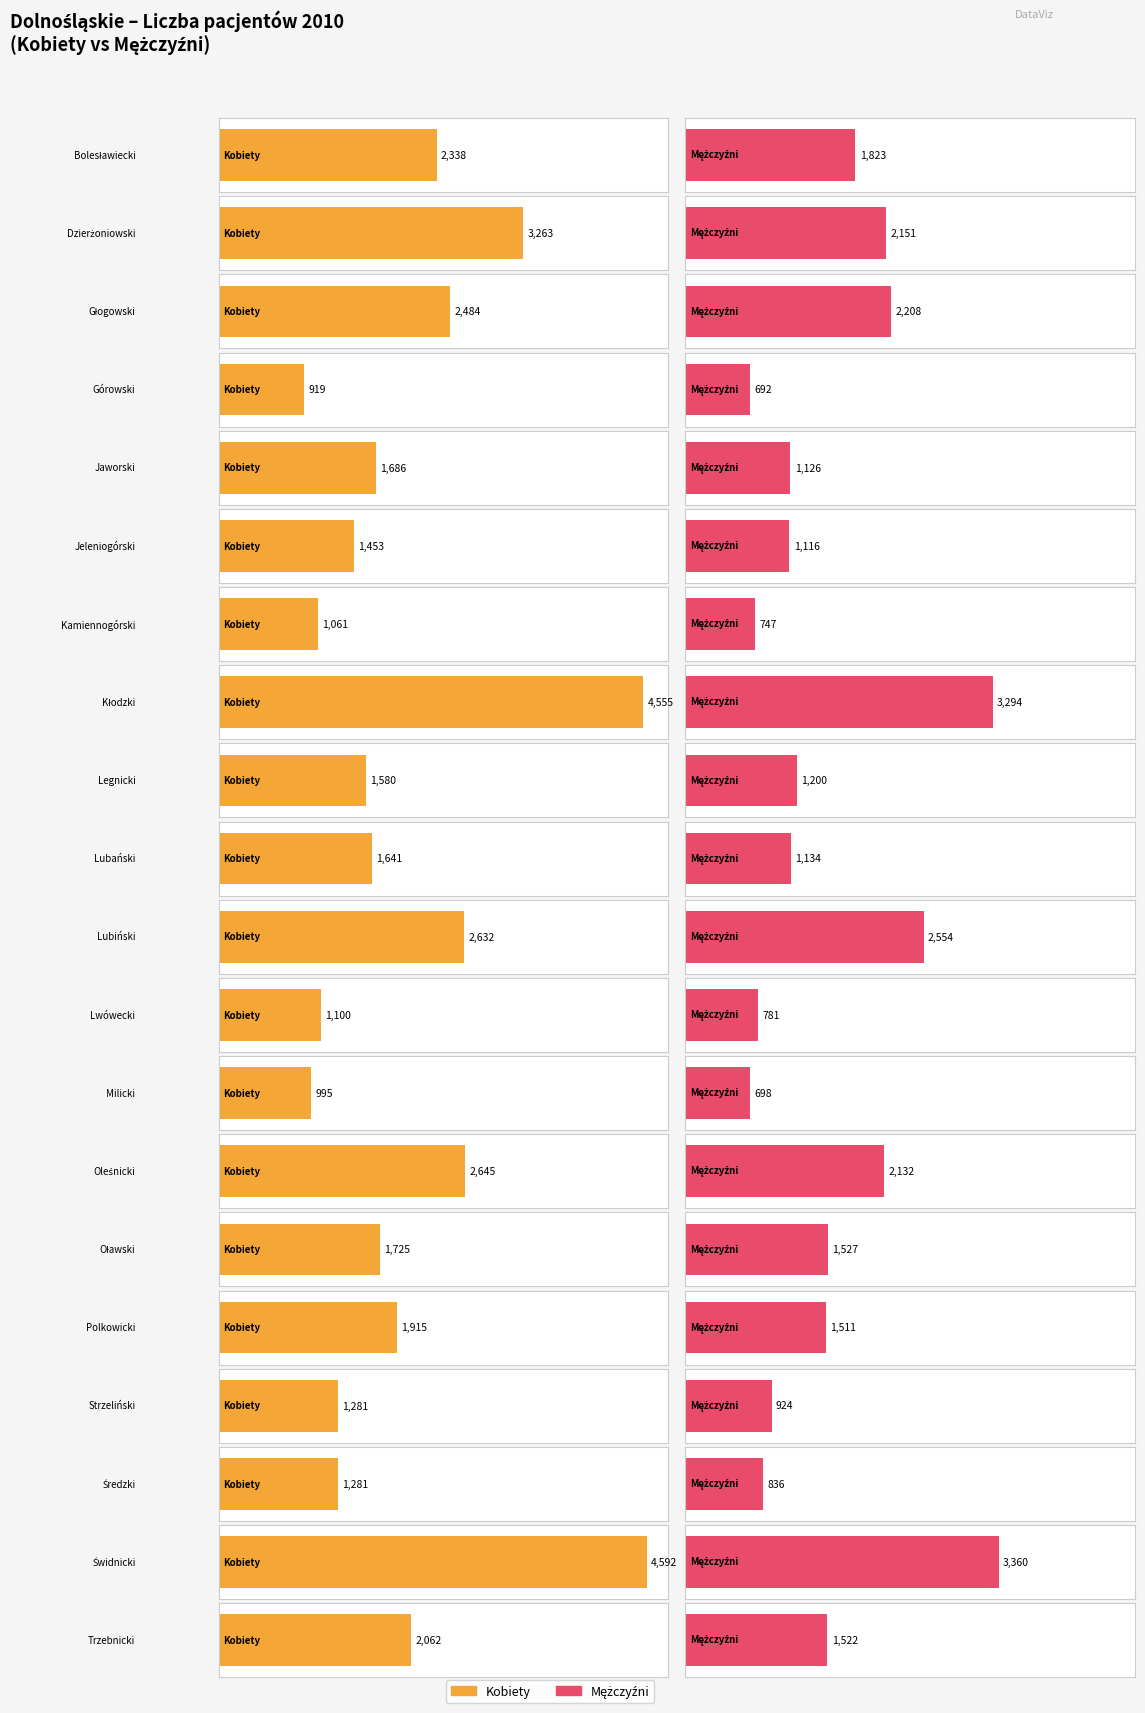

List the labels in order of Kobiety value, largest first.

Świdnicki, Kłodzki, Dzierżoniowski, Oleśnicki, Lubiński, Głogowski, Bolesławiecki, Trzebnicki, Polkowicki, Oławski, Jaworski, Lubański, Legnicki, Jeleniogórski, Strzeliński, Średzki, Lwówecki, Kamiennogórski, Milicki, Górowski